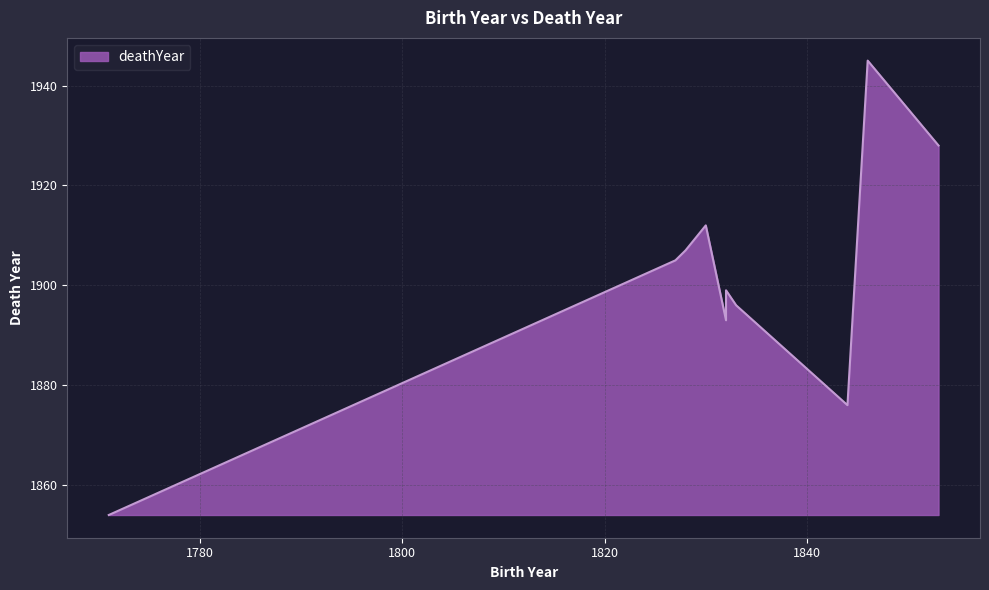

What is the ratio of the value at 1832 to the value at 1827?

1.0